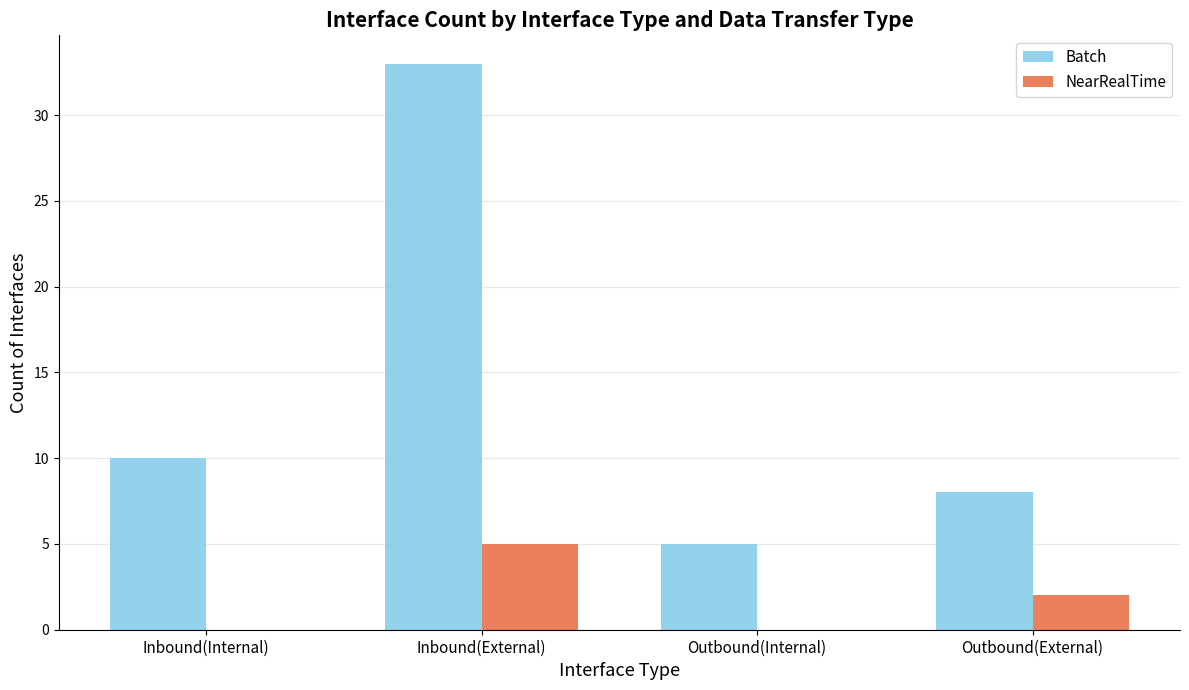

Is it true that NearRealTime equals 0 at Inbound(Internal)?

True